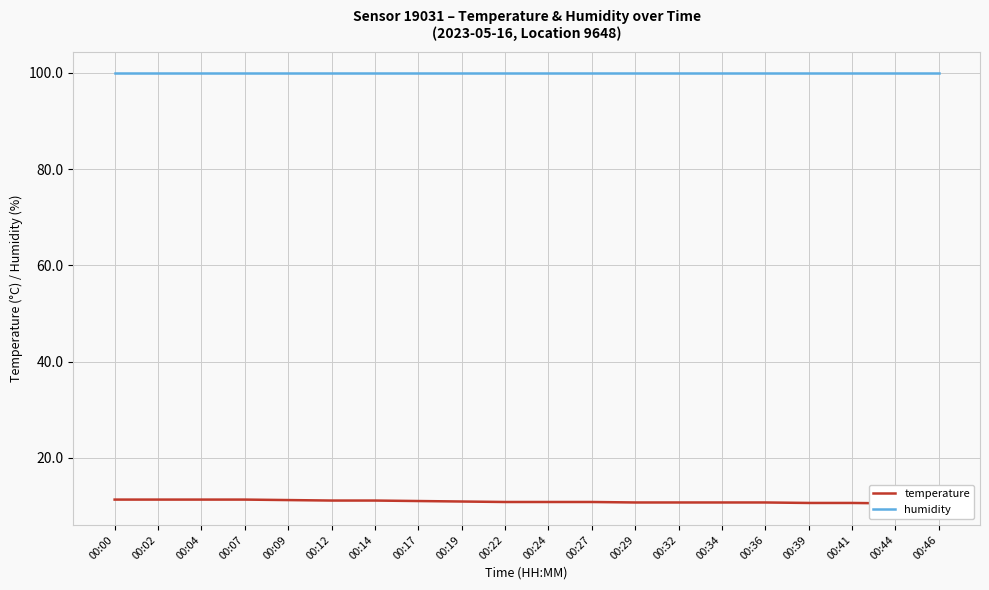

True or false: temperature has more than 1 points higher than both neighbors.

False